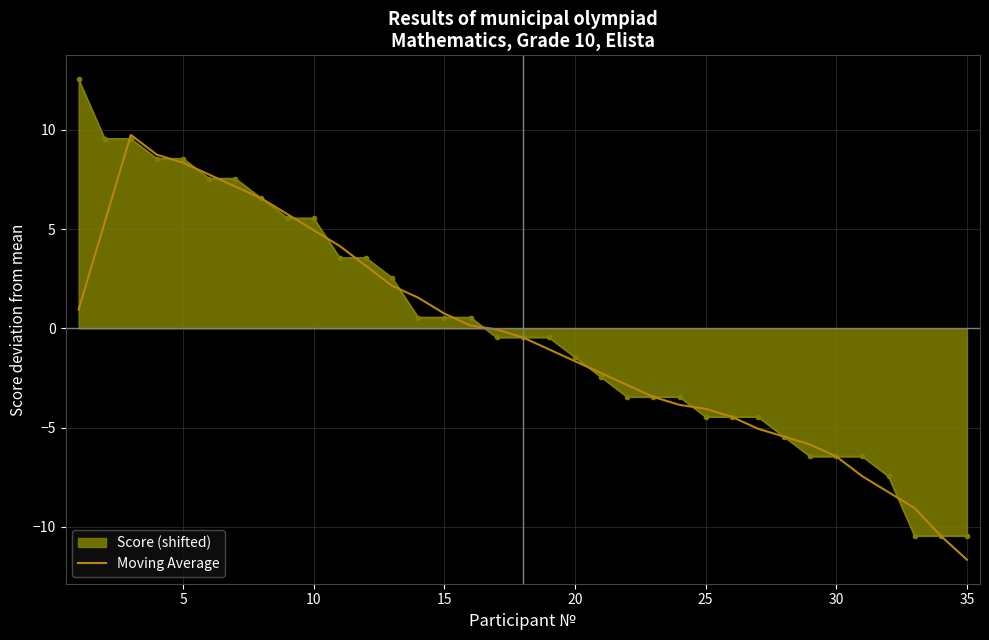

What is the maximum value shown in the chart?

12.5